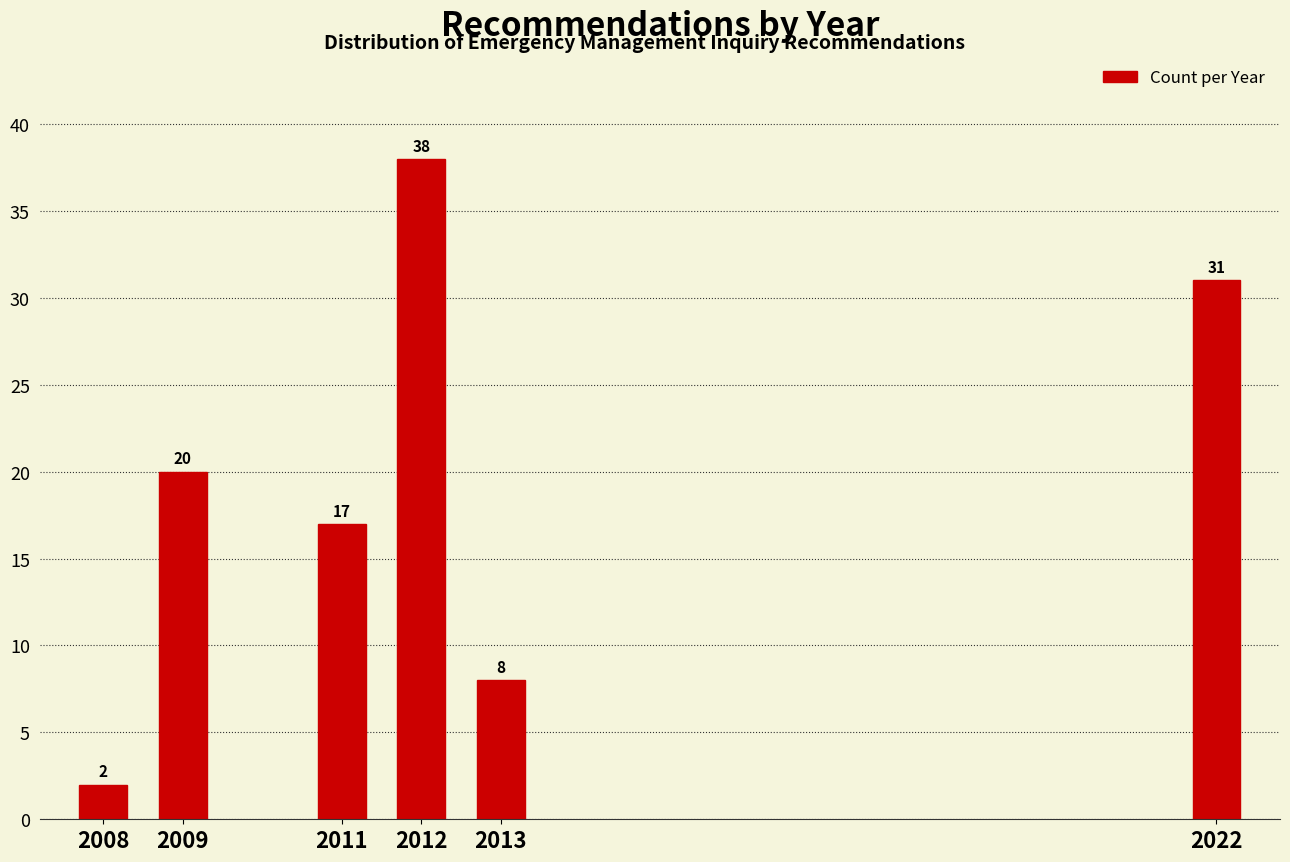

Reading right to left, extract all data points from this chart.

31	8	38	17	20	2